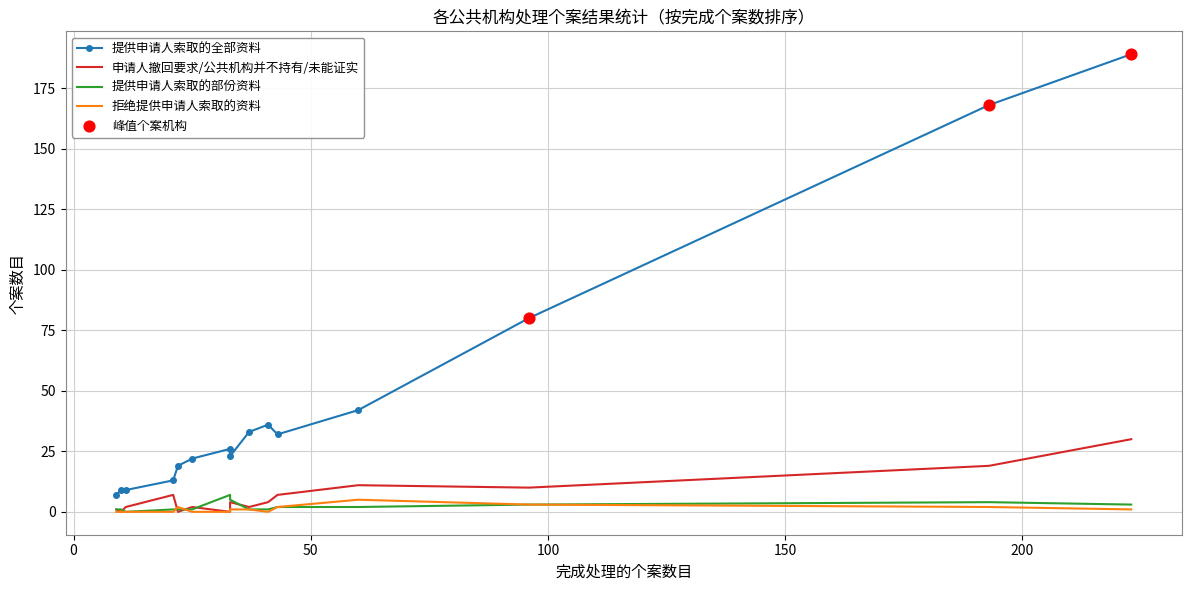

Which series has the largest total across all categories?

提供申请人索取的全部资料